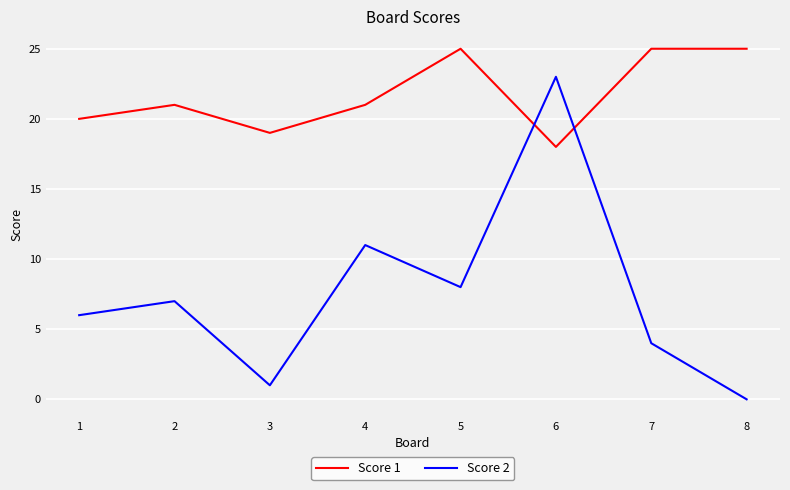

What is the sum of all Score 2 values?

60